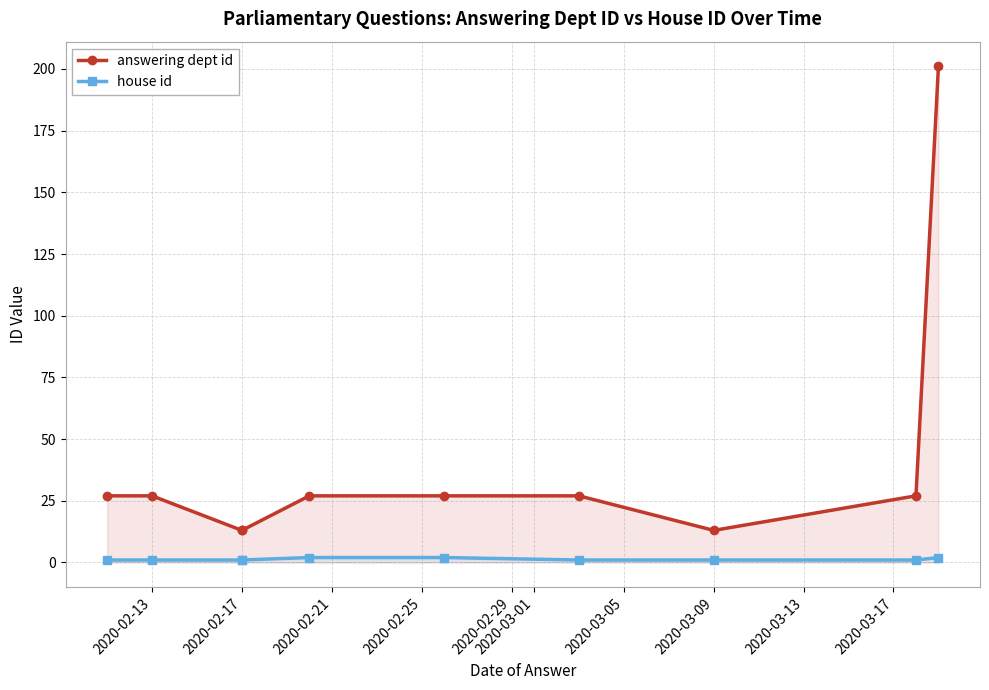

Rank the series at 2020-02-29 from highest to lowest value.

answering dept id, house id